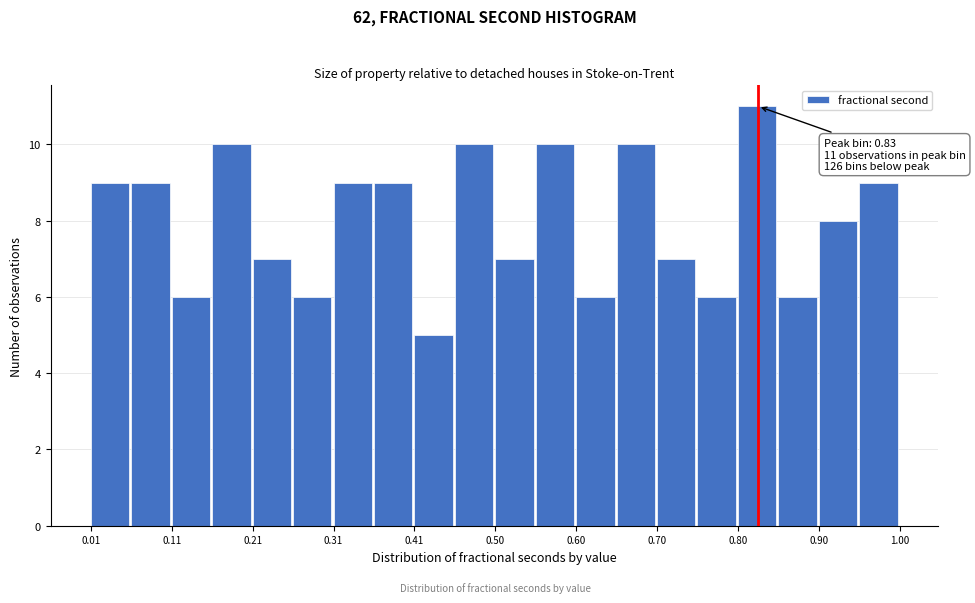

Over which range of the x-axis is the bar tallest?

0.80 to 0.85